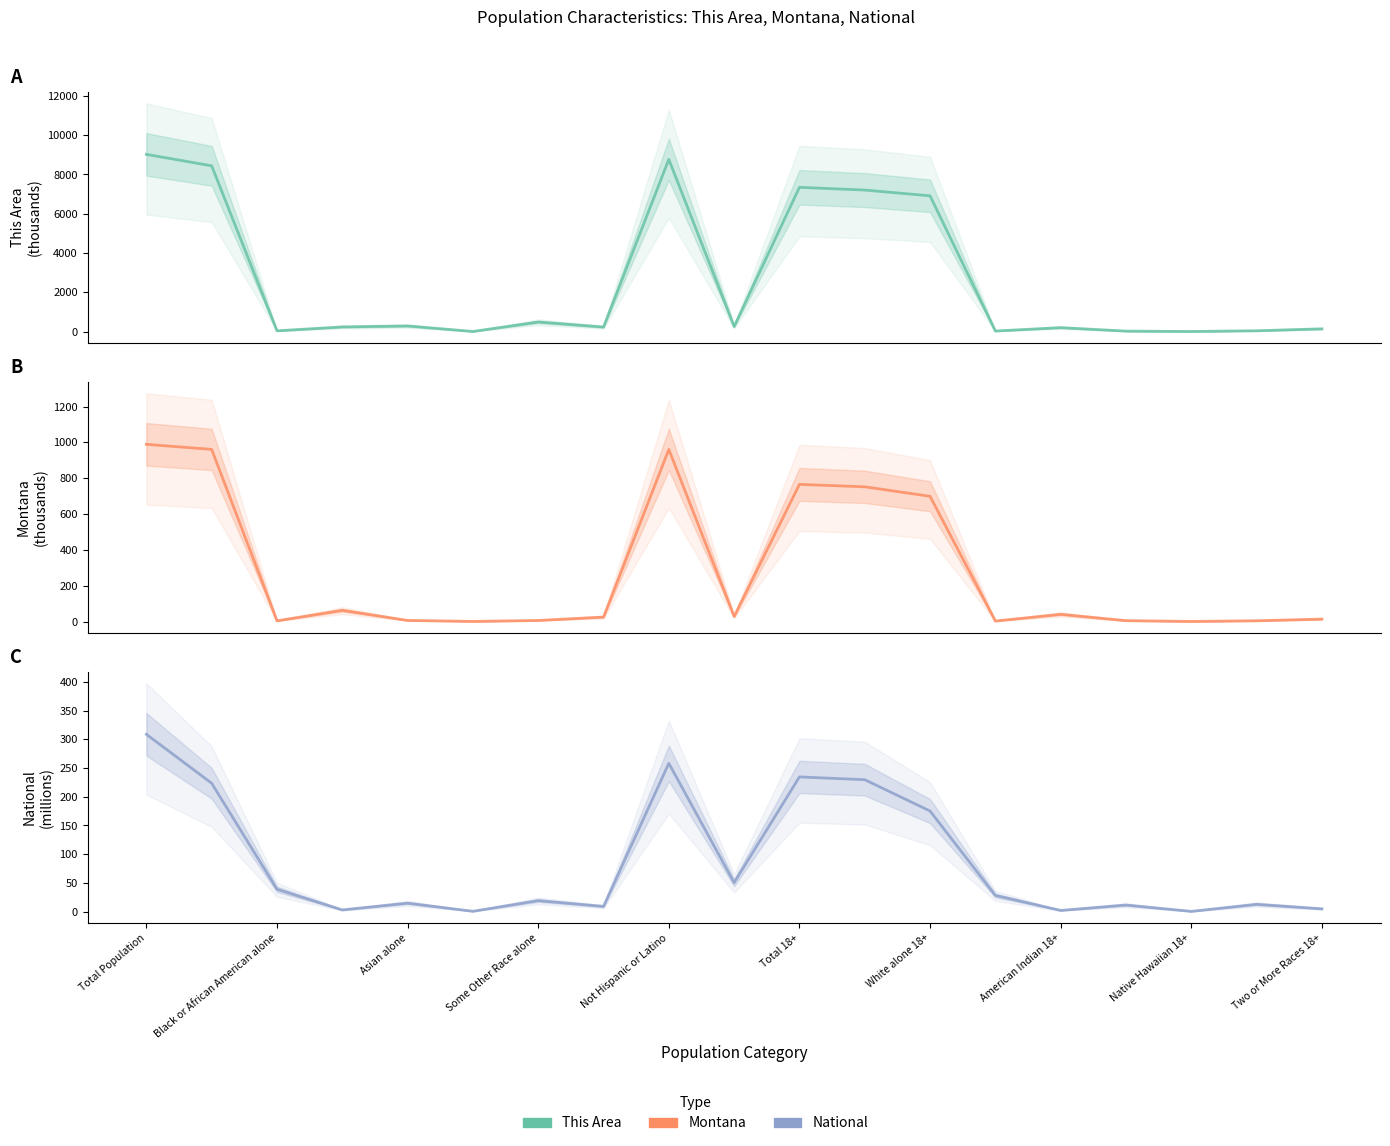

Which series has the largest total across all categories?

This Area